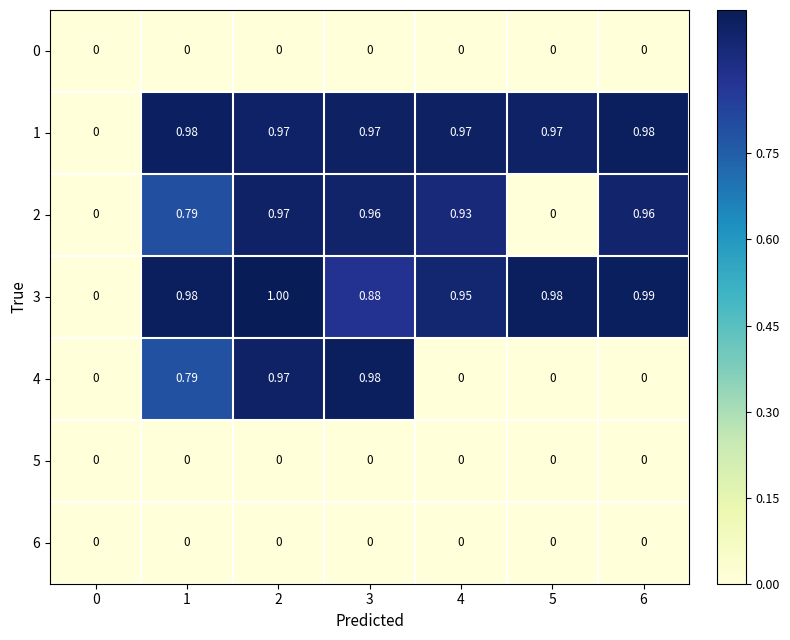

Is the value of 4 at 1 greater than the value of 6 at 4?

Yes